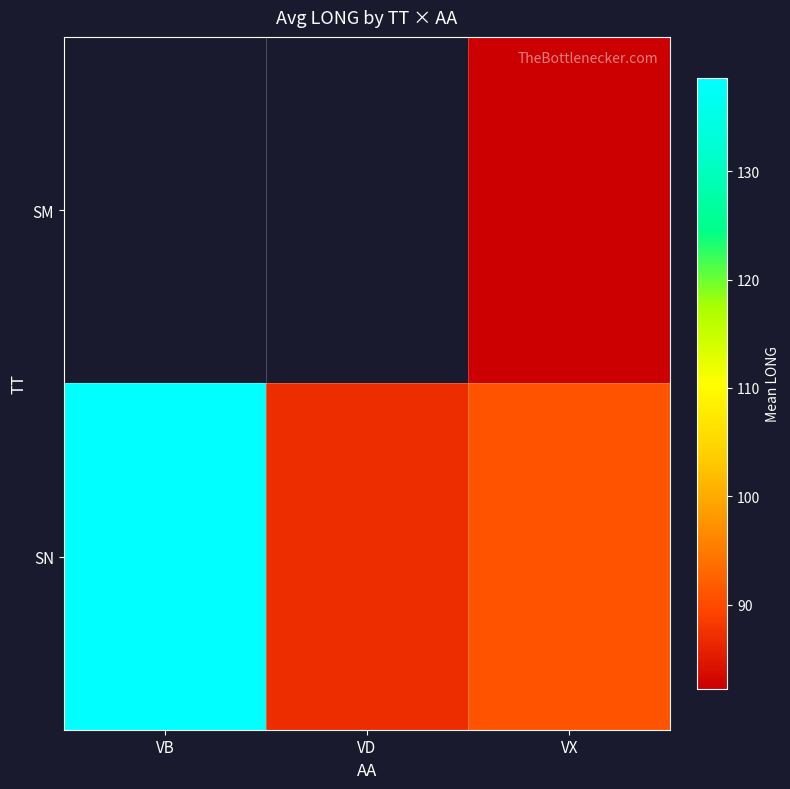

Rank the series at VX from lowest to highest value.

SM, SN